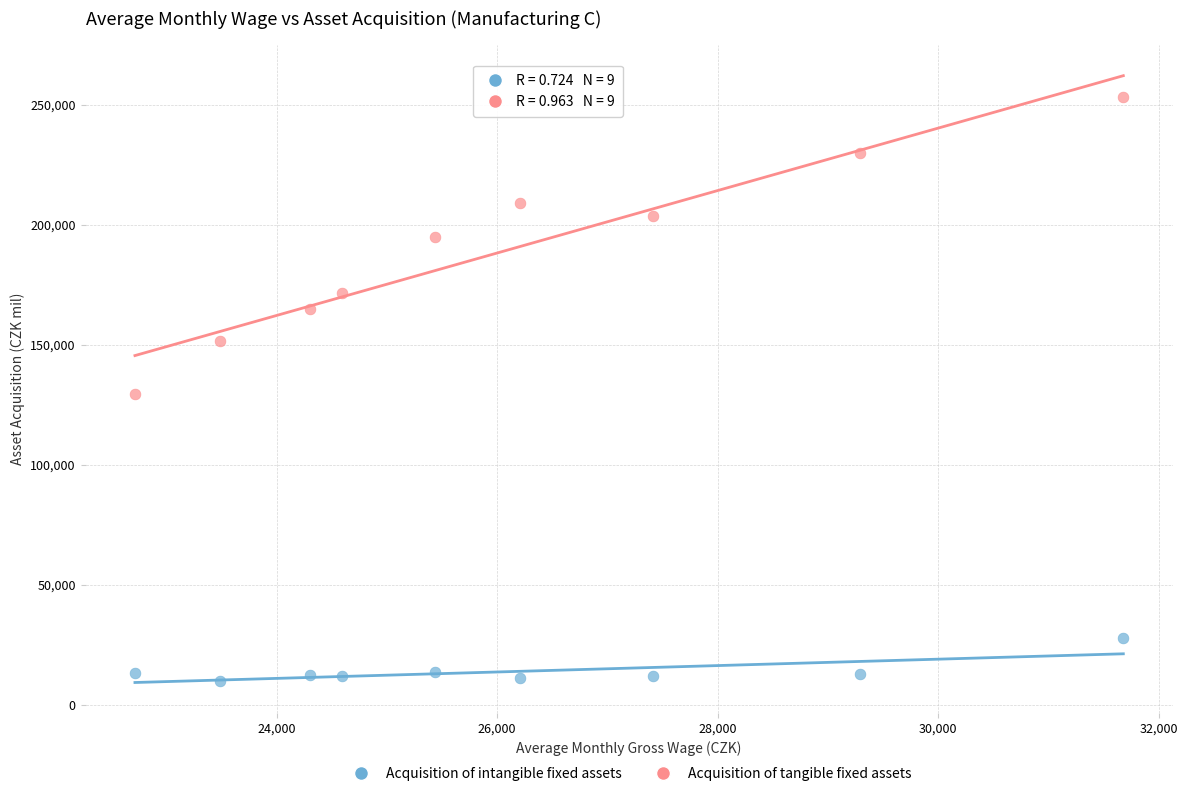

In the Acquisition of tangible fixed assets series, what Y value is closest to 191559?

194995